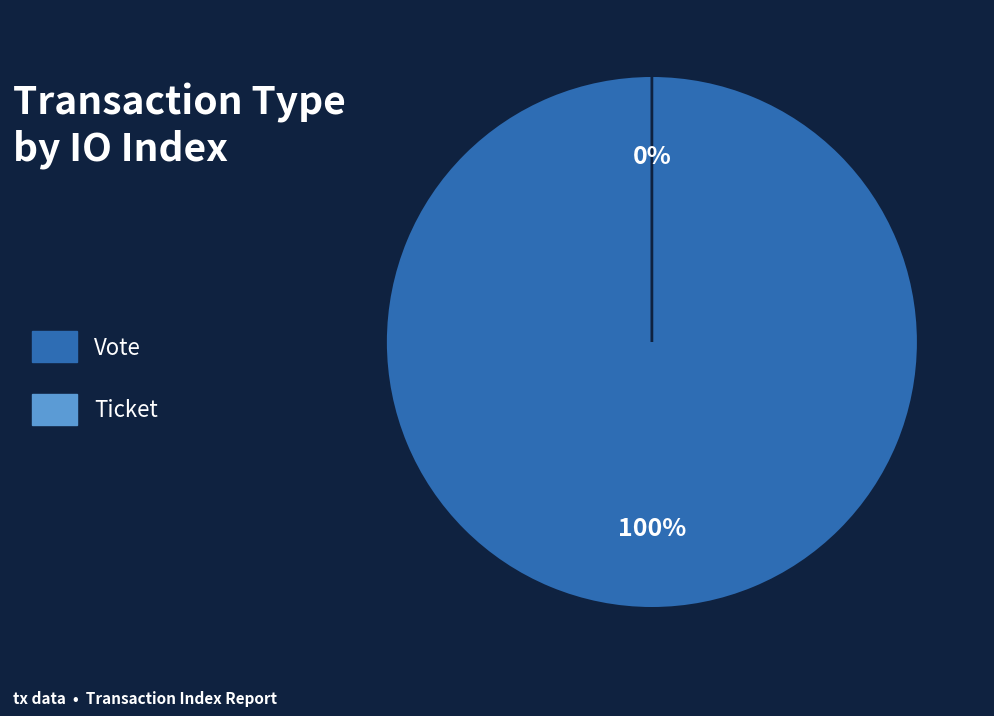

How many slices are in this pie chart?

2